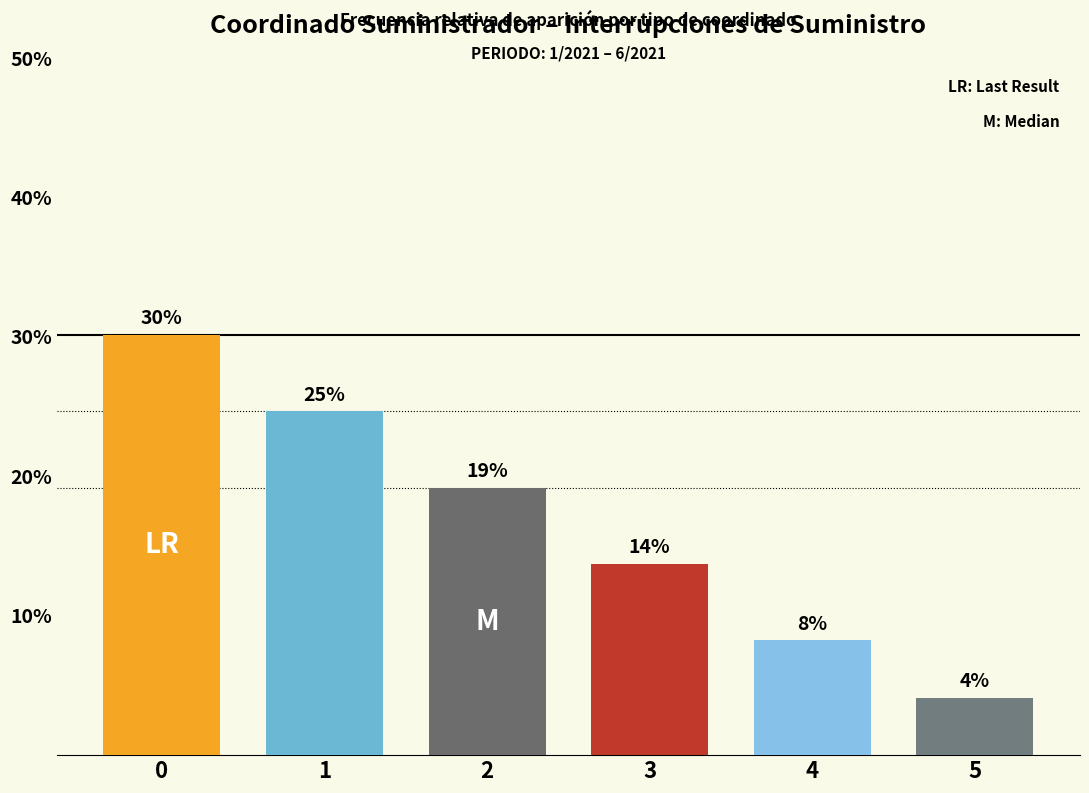

What is the sum of all values?

100.0